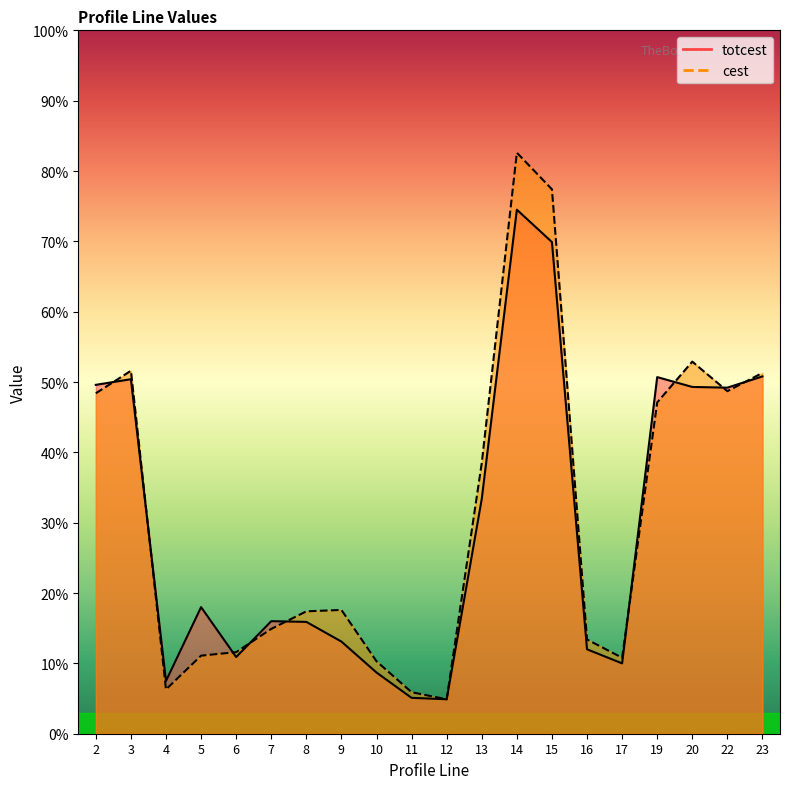

Is it true that cest equals 17.4 at 8?

True